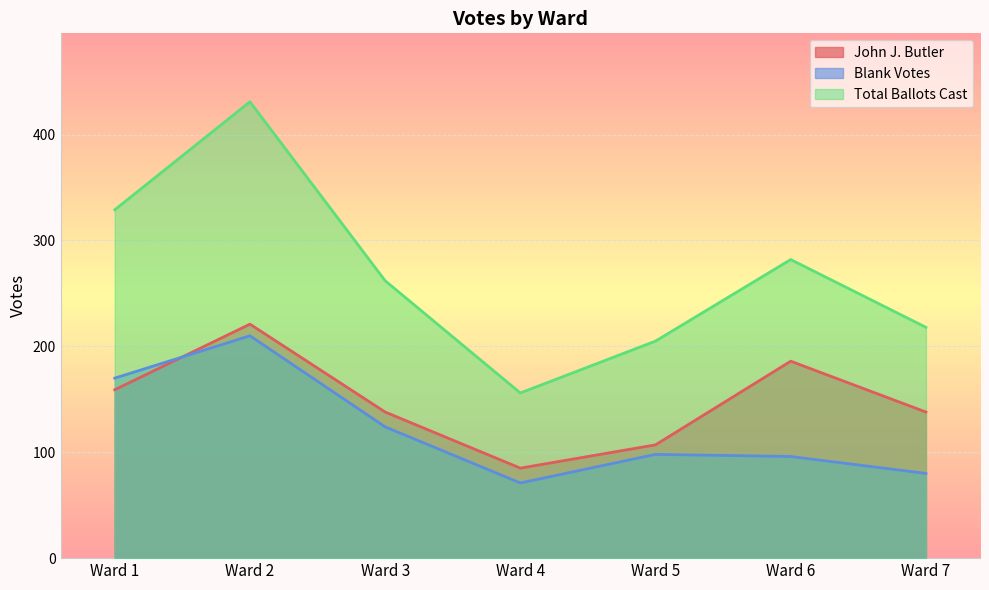

The value of Blank Votes at Ward 5 is 98. True or false?

True